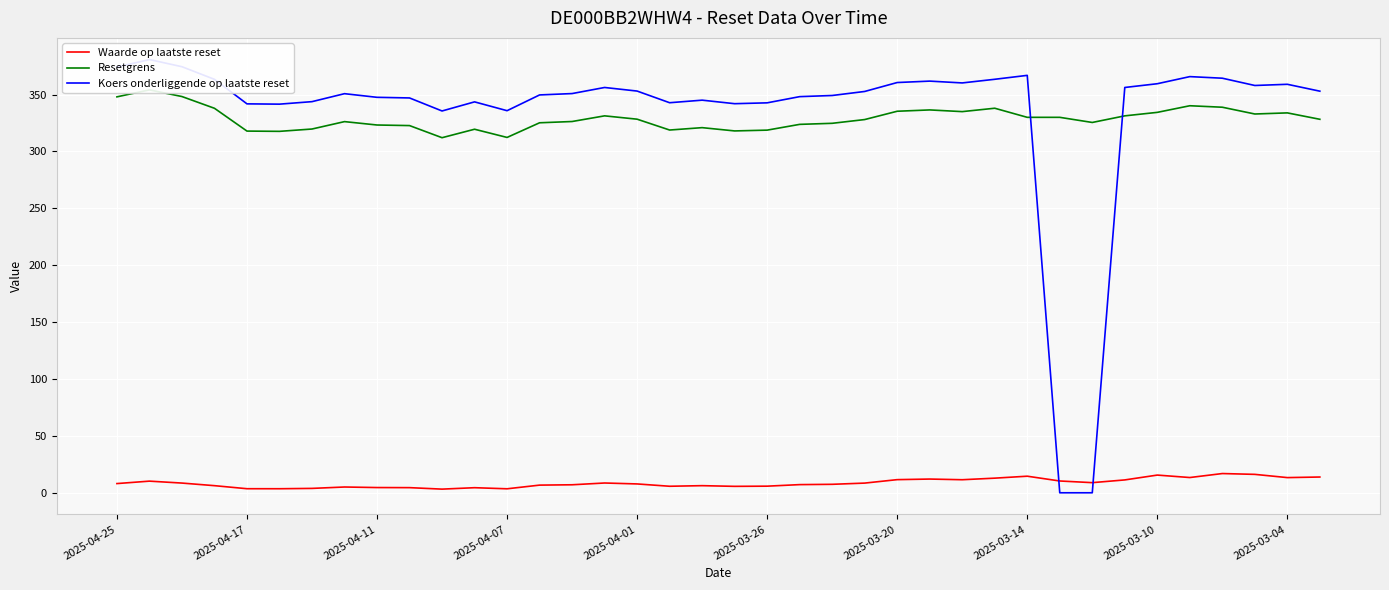

What are all the series names shown in the legend?

Waarde op laatste reset, Resetgrens, Koers onderliggende op laatste reset